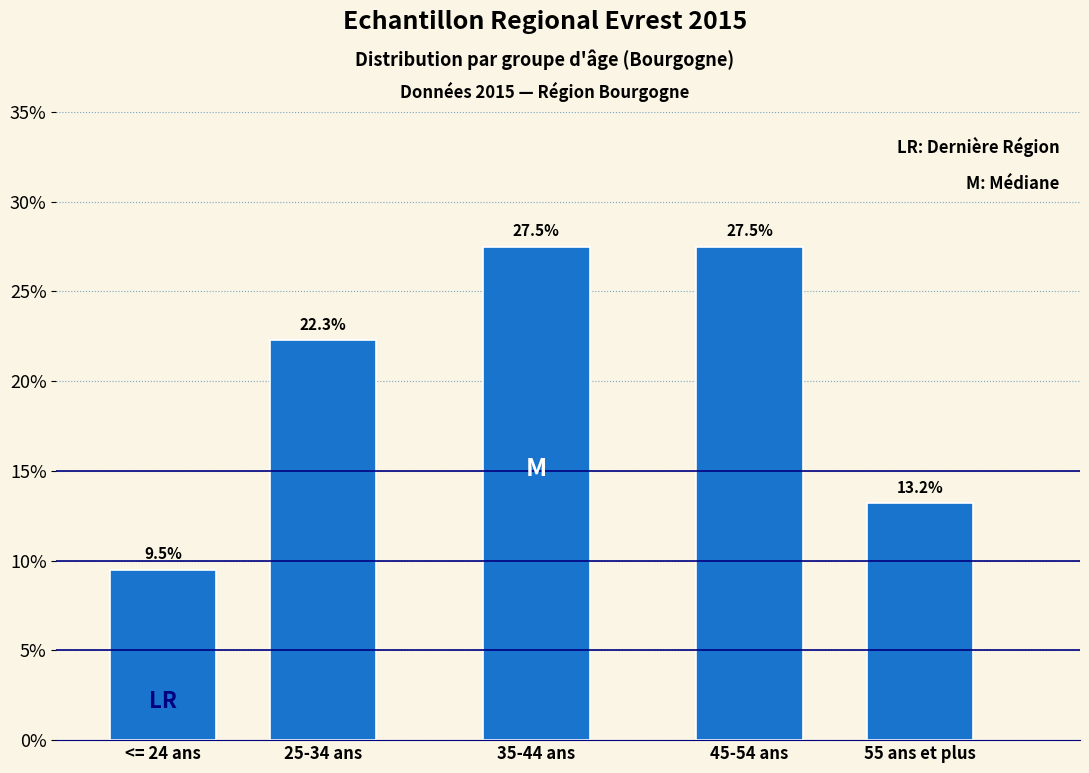

Reading left to right, transcribe all the data shown in this chart.

<= 24 ans=9.5	25-34 ans=22.3	35-44 ans=27.5	45-54 ans=27.5	55 ans et plus=13.2